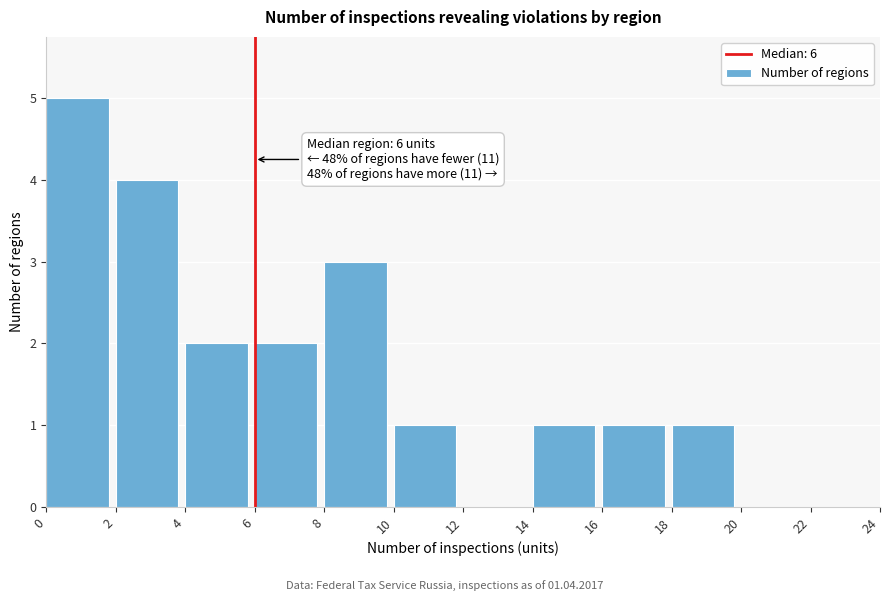

Over which range of the x-axis is the bar tallest?

0 to 2